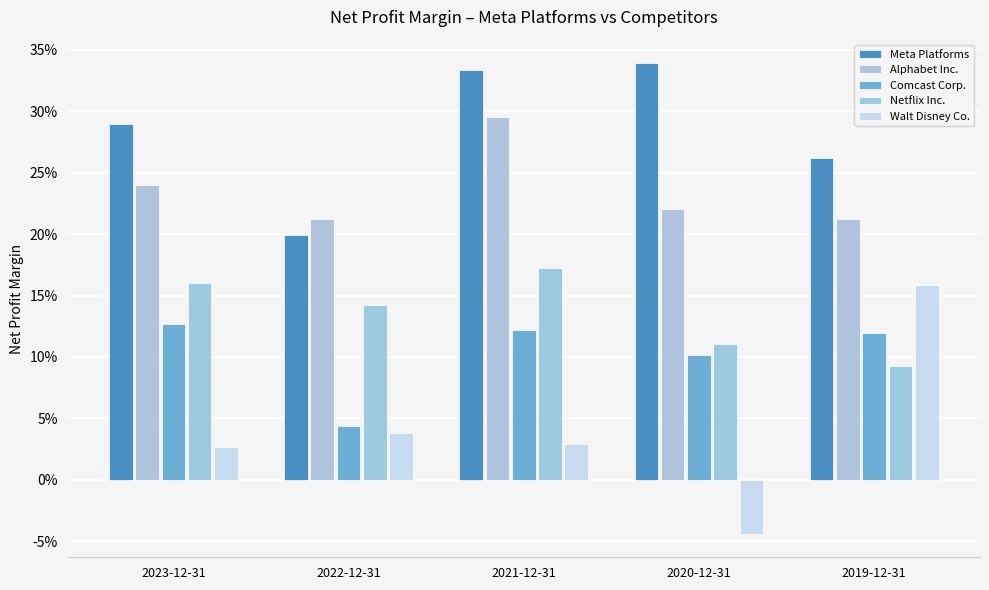

List the series in order of their peak value, lowest first.

Comcast Corp., Walt Disney Co., Netflix Inc., Alphabet Inc., Meta Platforms